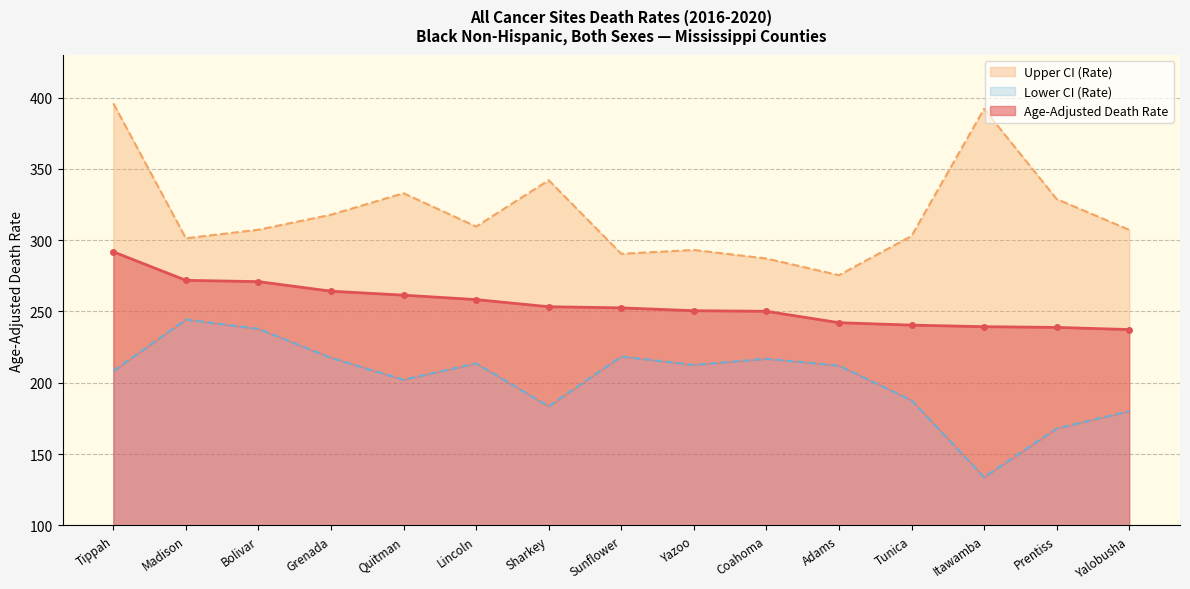

Reading right to left, list all the values displayed in this chart.

Age-Adjusted Death Rate: Yalobusha=237.3	Prentiss=238.8	Itawamba=239.3	Tunica=240.4	Adams=242.1	Coahoma=250.1	Yazoo=250.5	Sunflower=252.5	Sharkey=253.3	Lincoln=258.3	Quitman=261.4	Grenada=264.2	Bolivar=270.9	Madison=271.8	Tippah=291.8
Upper CI (Rate): Yalobusha=307.2	Prentiss=328.8	Itawamba=392.0	Tunica=302.9	Adams=275.4	Coahoma=287.1	Yazoo=293.1	Sunflower=290.4	Sharkey=342.0	Lincoln=309.5	Quitman=332.9	Grenada=317.8	Bolivar=307.3	Madison=301.3	Tippah=395.9
Lower CI (Rate): Yalobusha=180.1	Prentiss=167.9	Itawamba=133.8	Tunica=187.7	Adams=212.0	Coahoma=216.8	Yazoo=212.5	Sunflower=218.4	Sharkey=183.5	Lincoln=213.6	Quitman=202.1	Grenada=217.5	Bolivar=237.8	Madison=244.3	Tippah=208.2